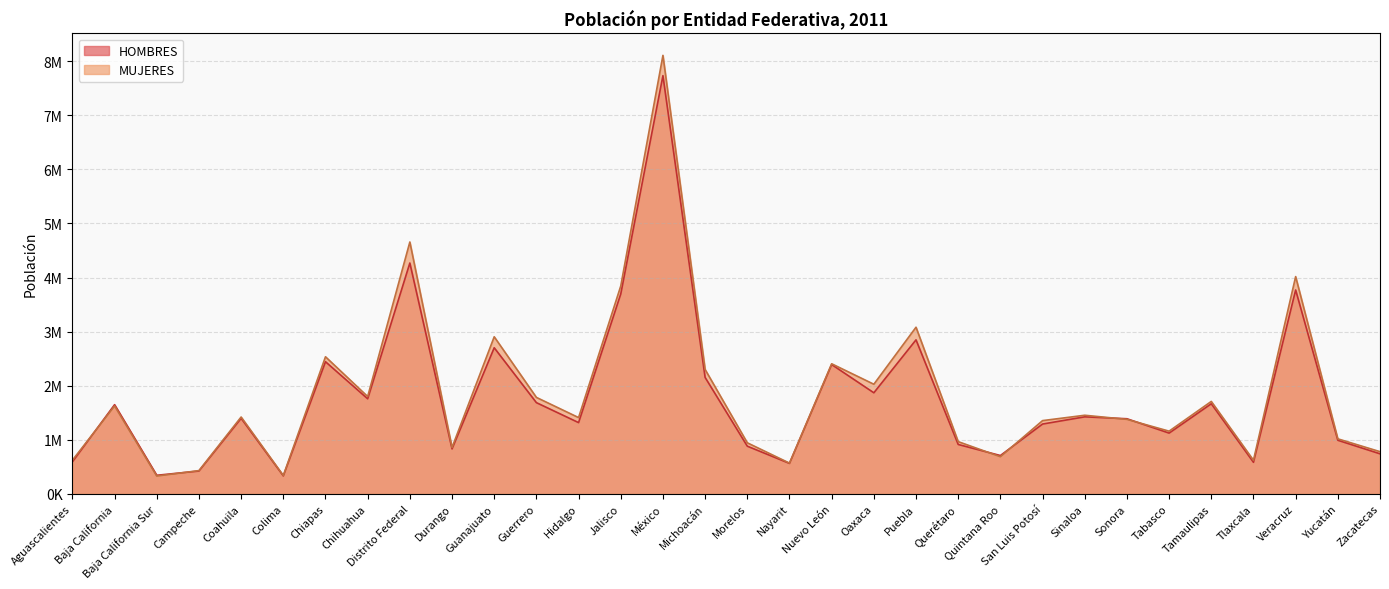

At Guanajuato, list the series in order from smallest to largest.

HOMBRES, MUJERES